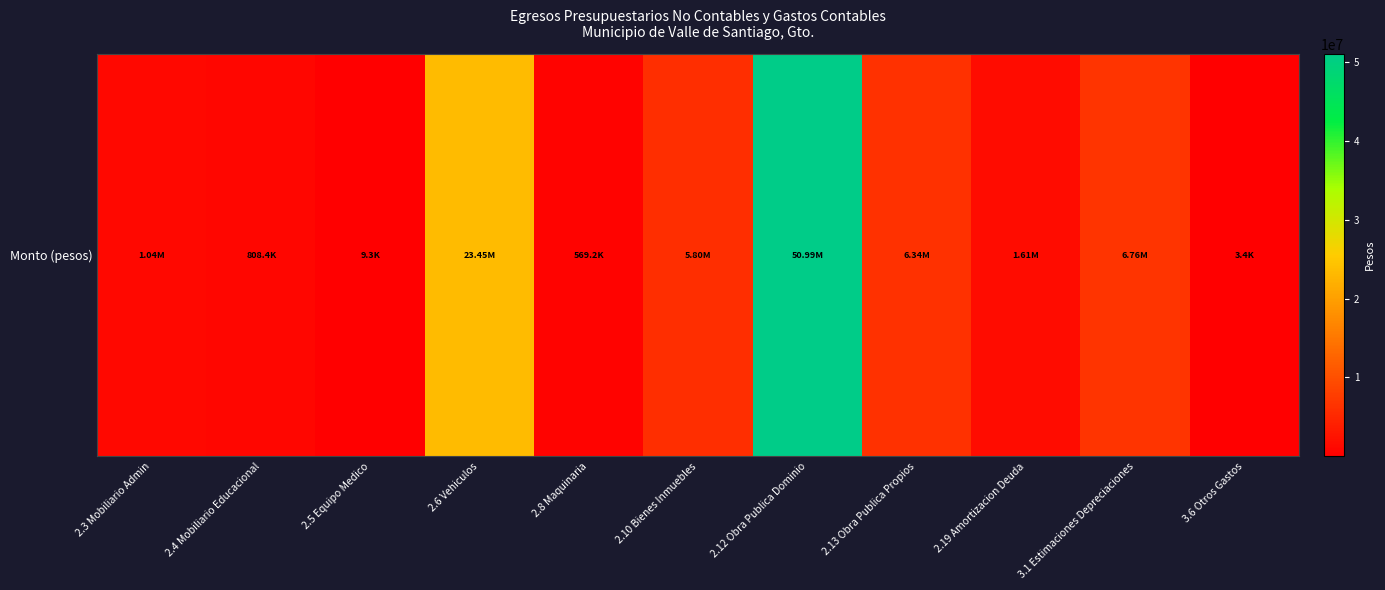

Rank the categories by value from highest to lowest.

2.12 Obra Publica Dominio, 2.6 Vehiculos, 3.1 Estimaciones Depreciaciones, 2.13 Obra Publica Propios, 2.10 Bienes Inmuebles, 2.19 Amortizacion Deuda, 2.3 Mobiliario Admin, 2.4 Mobiliario Educacional, 2.8 Maquinaria, 2.5 Equipo Medico, 3.6 Otros Gastos